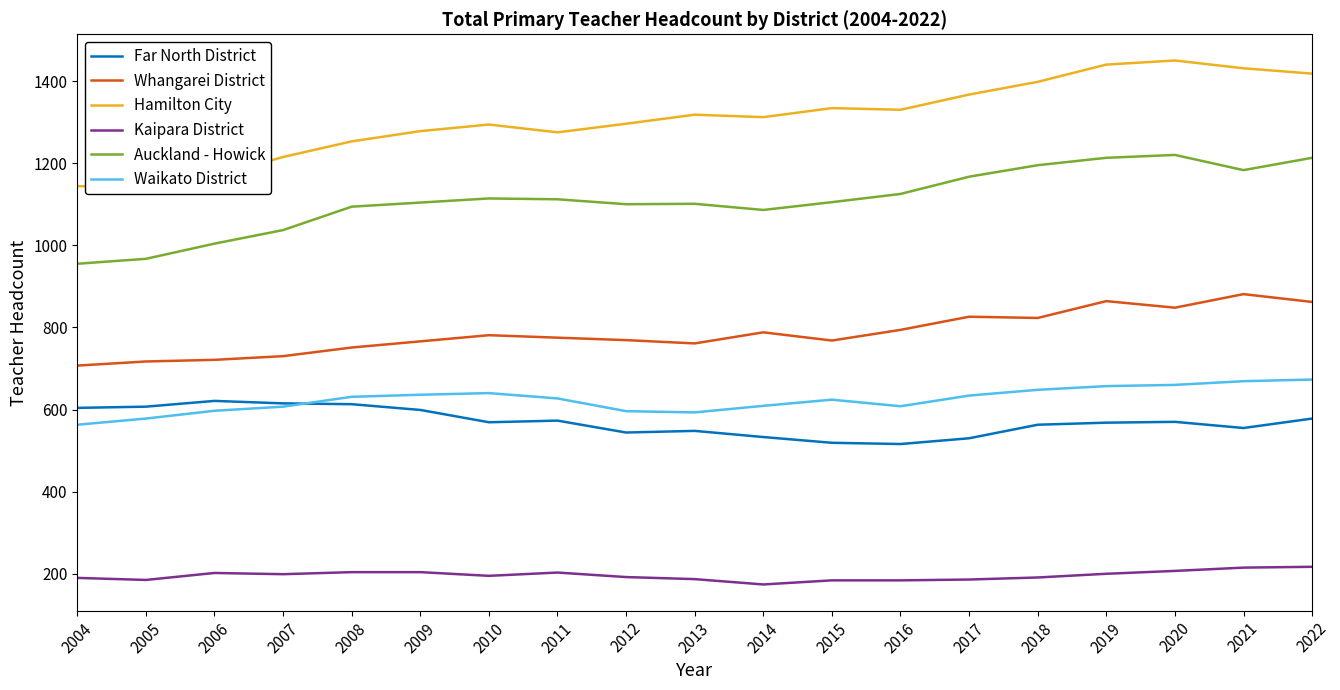

Where is the first local maximum for Auckland - Howick?

2010